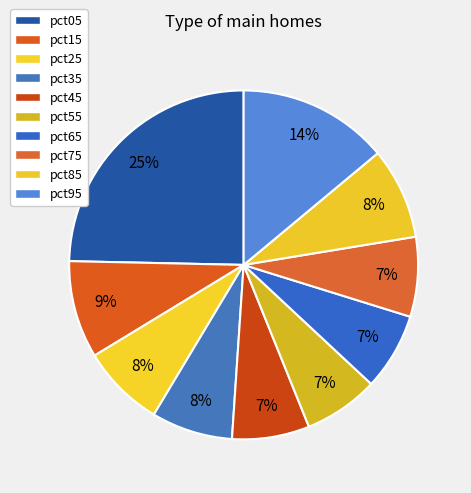

How many slices are in this pie chart?

10